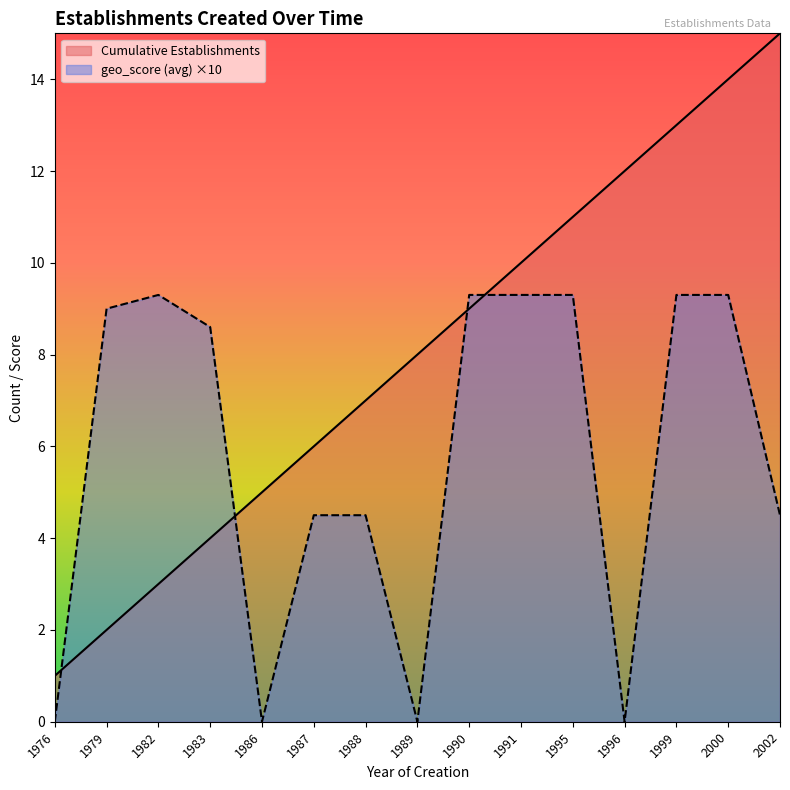

What are all the series names shown in the legend?

Cumulative Establishments, geo_score (avg) ×10